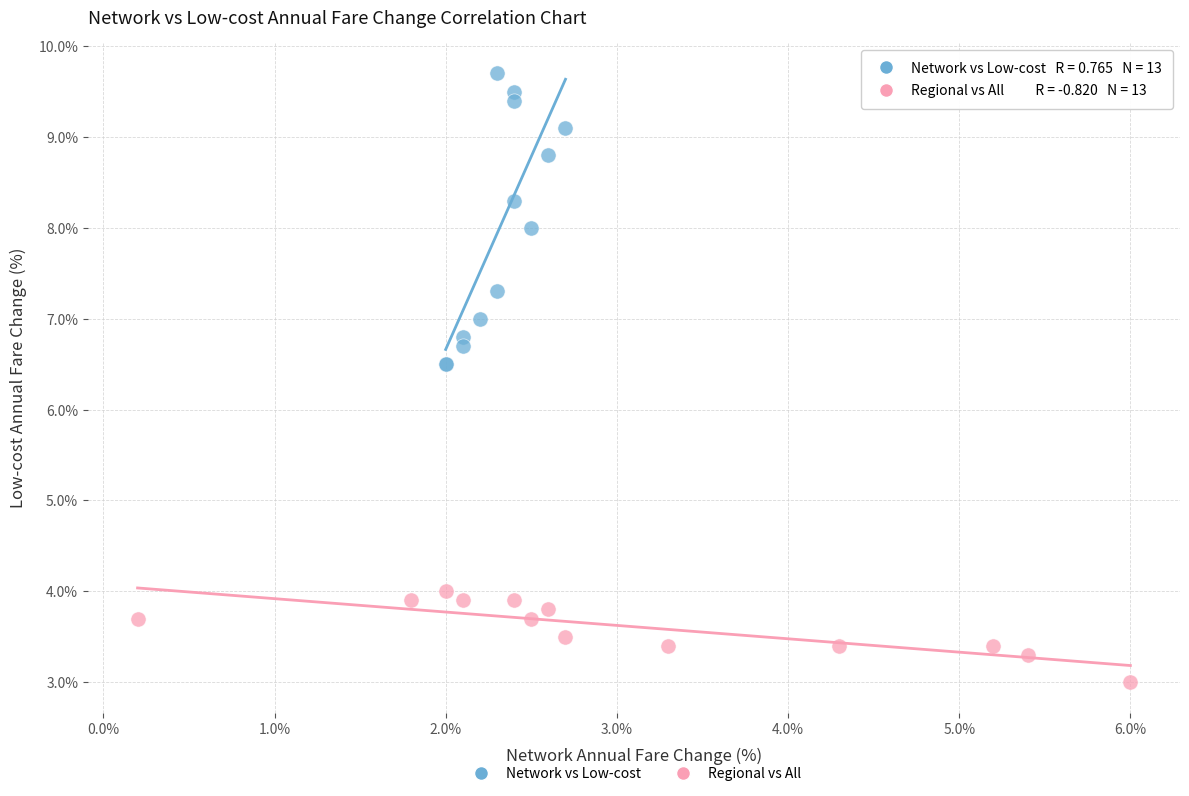

Which series has the widest spread of Y values?

Network vs Low-cost